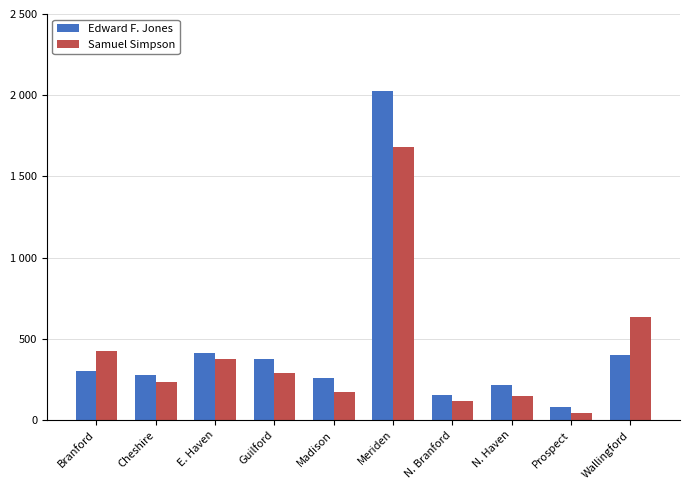

Reading left to right, list all the values displayed in this chart.

Edward F. Jones: 305	280	414	375	258	2024	155	215	83	403
Samuel Simpson: 425	232	377	289	170	1683	116	149	44	635